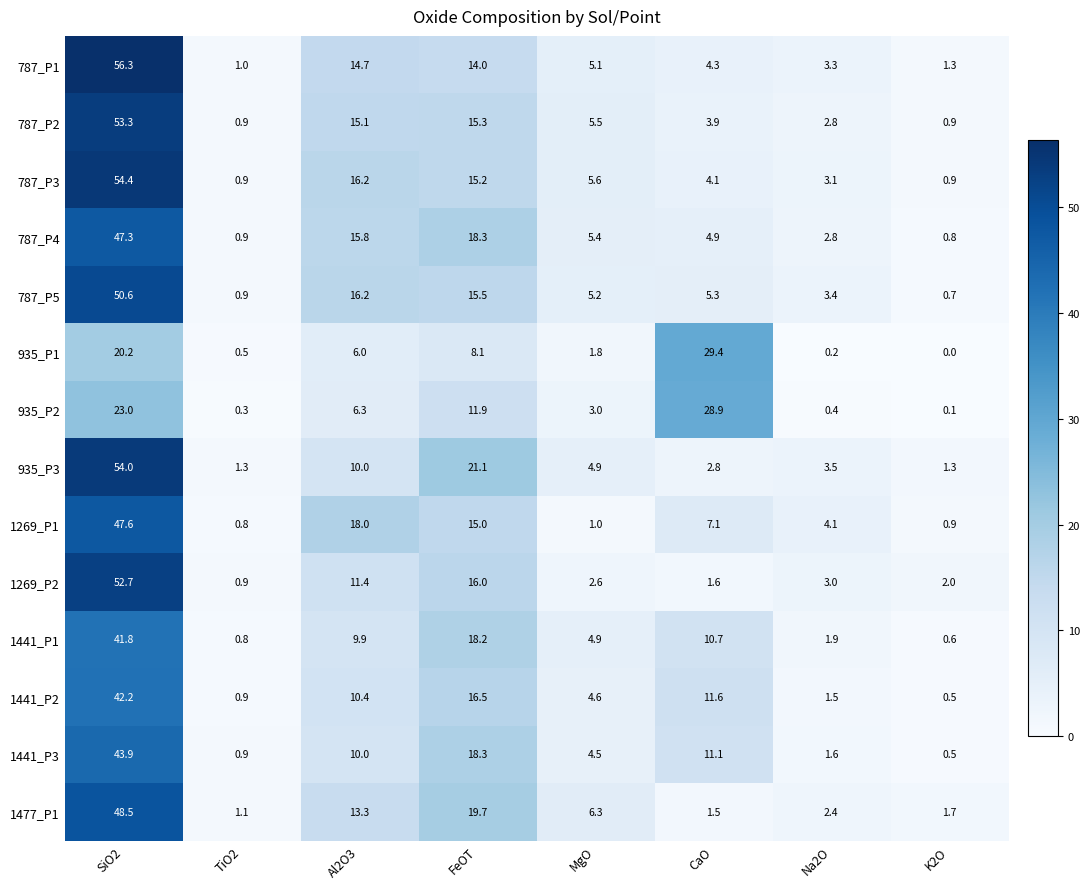

What is the average value of the 1477_P1 series?

11.8